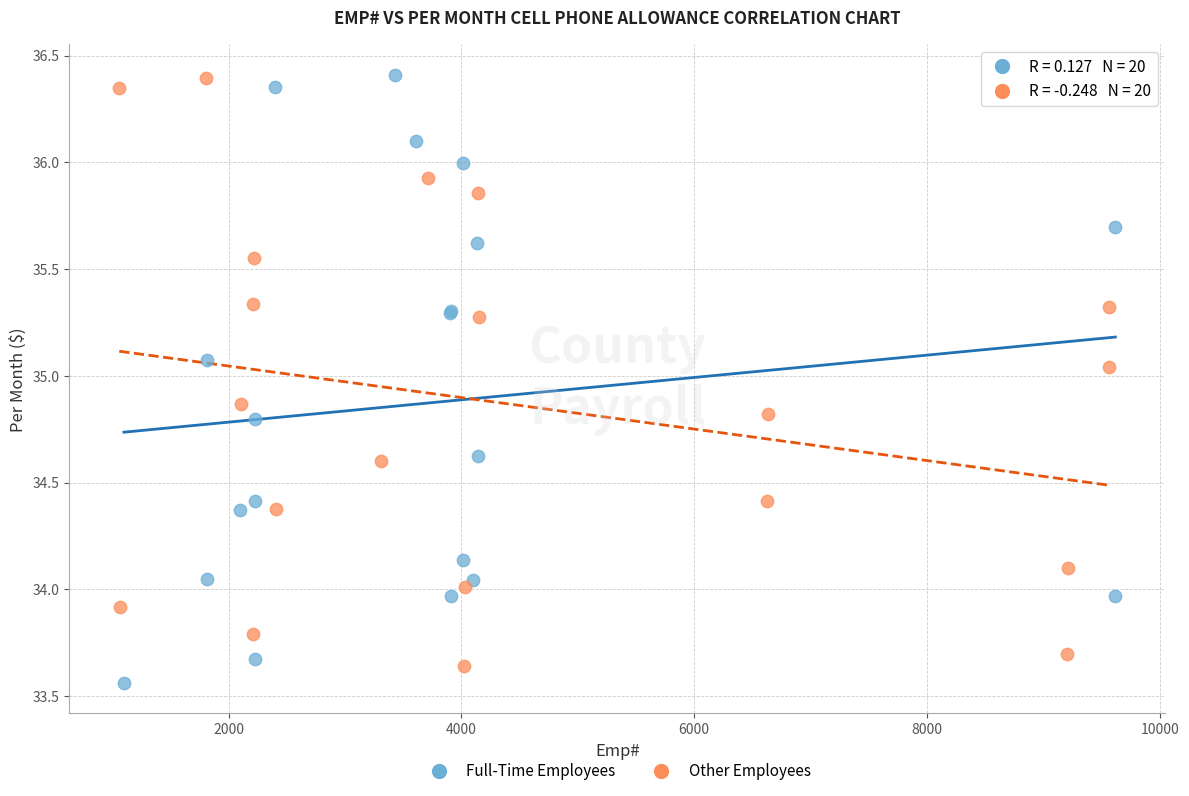

Which series has the widest spread of Y values?

Full-Time Employees